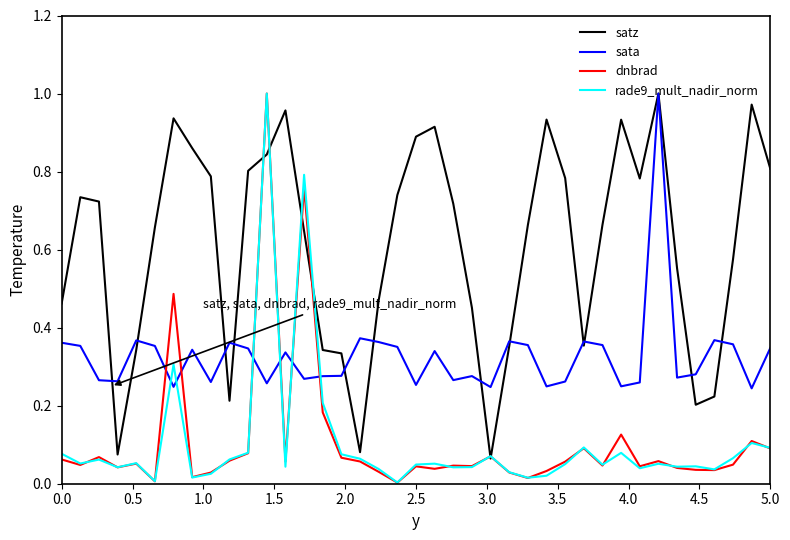

How many lines are shown in the chart?

4